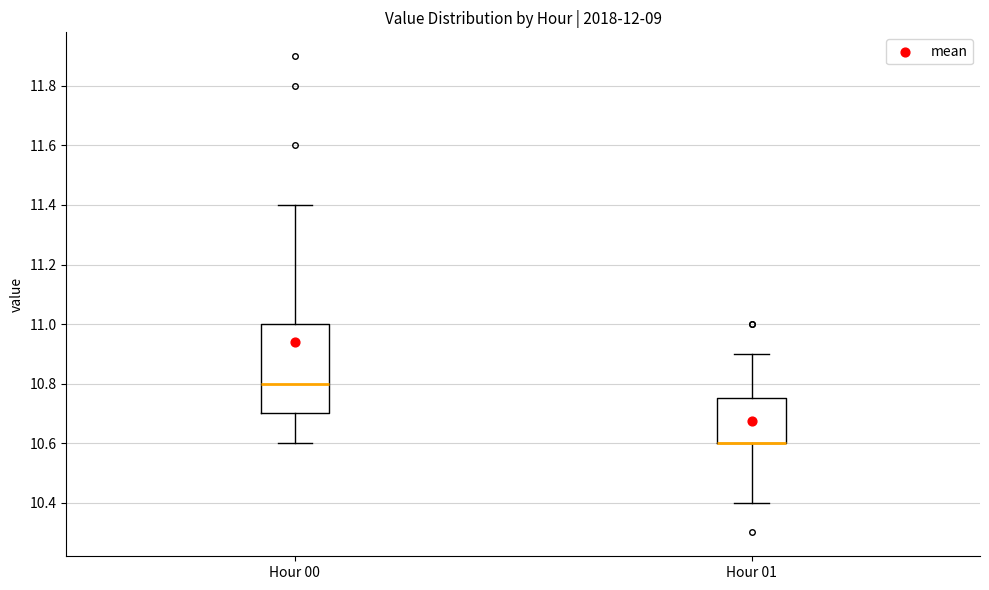

Where does the upper whisker of the box for Hour 01 end on the y-axis? The values are not printed on the chart, so give them approximately, as read against the axis.

10.90